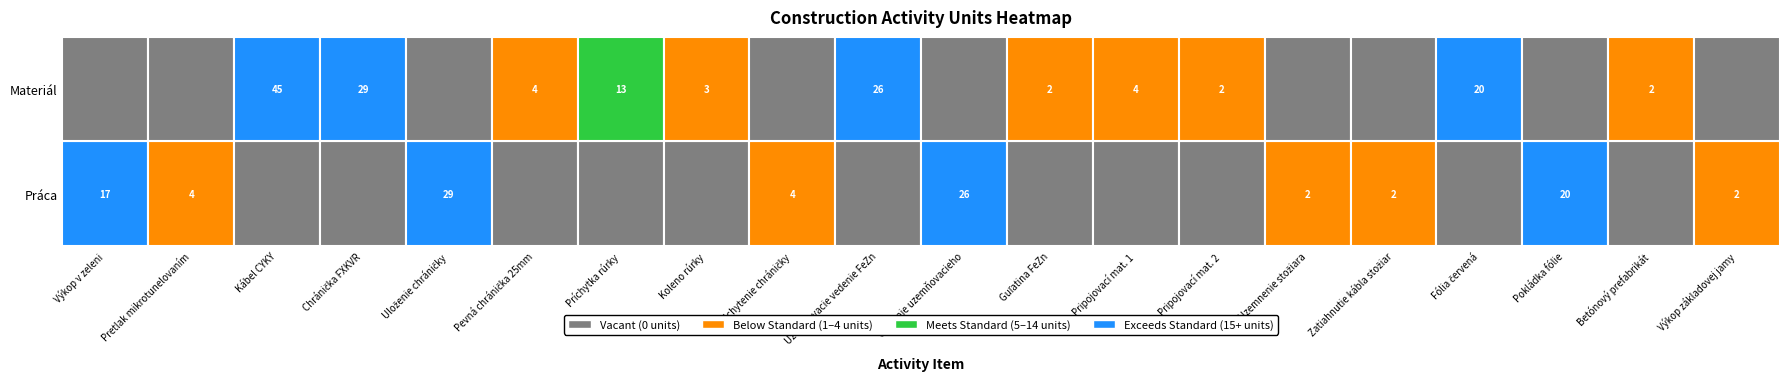

Reading right to left, extract all data points from this chart.

Práca: 2	0	20	0	2	2	0	0	0	26	0	4	0	0	0	29	0	0	4	17
Materiál: 0	2	0	20	0	0	2	4	2	0	26	0	3	13	4	0	29	45	0	0